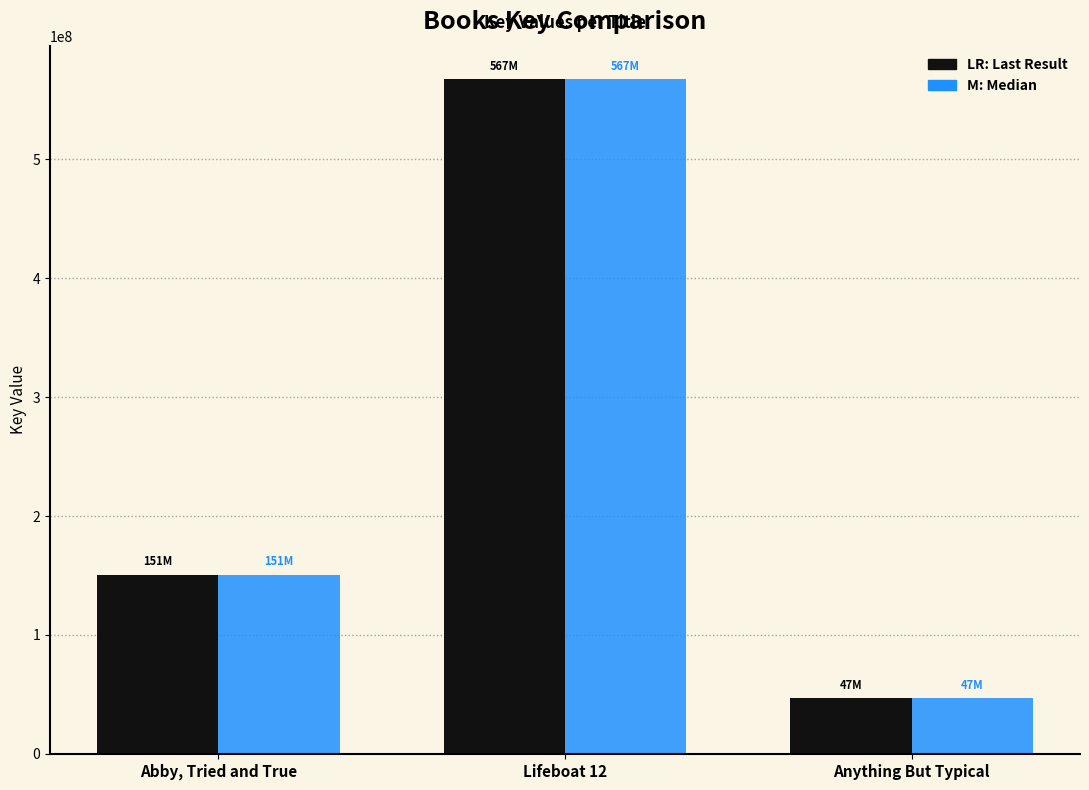

What is the minimum value shown in the chart?

46593613